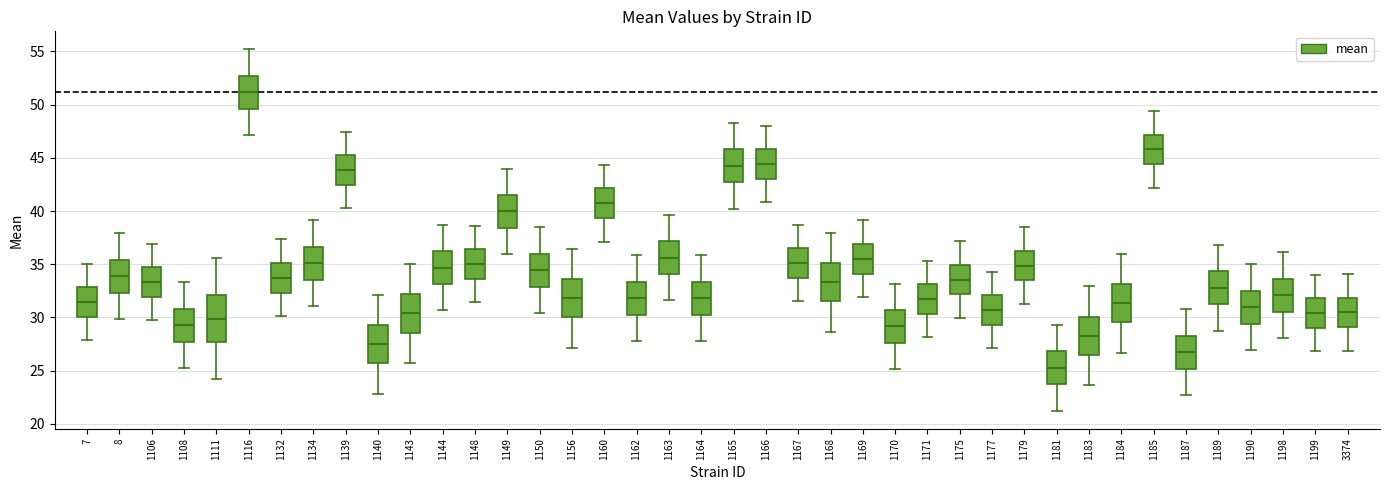

Which box is the tallest, from its lower edge to its upper edge?

1111